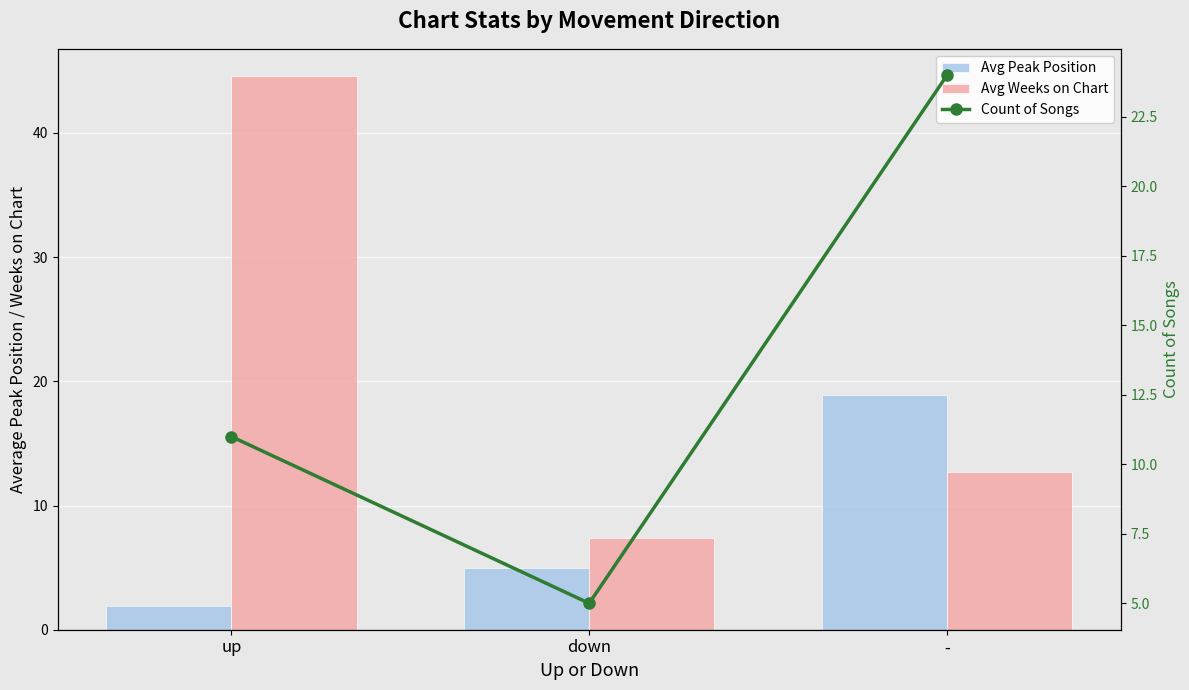

Between up and -, which series saw the biggest shift?

Avg Weeks on Chart